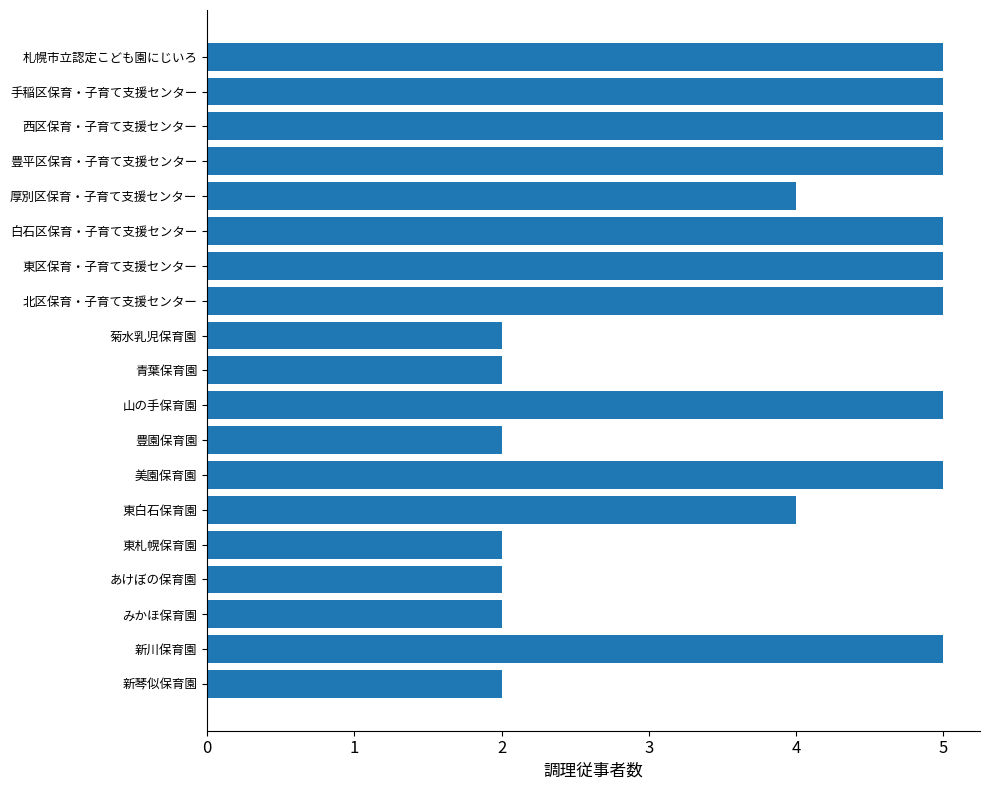

How many values are below 5?

9